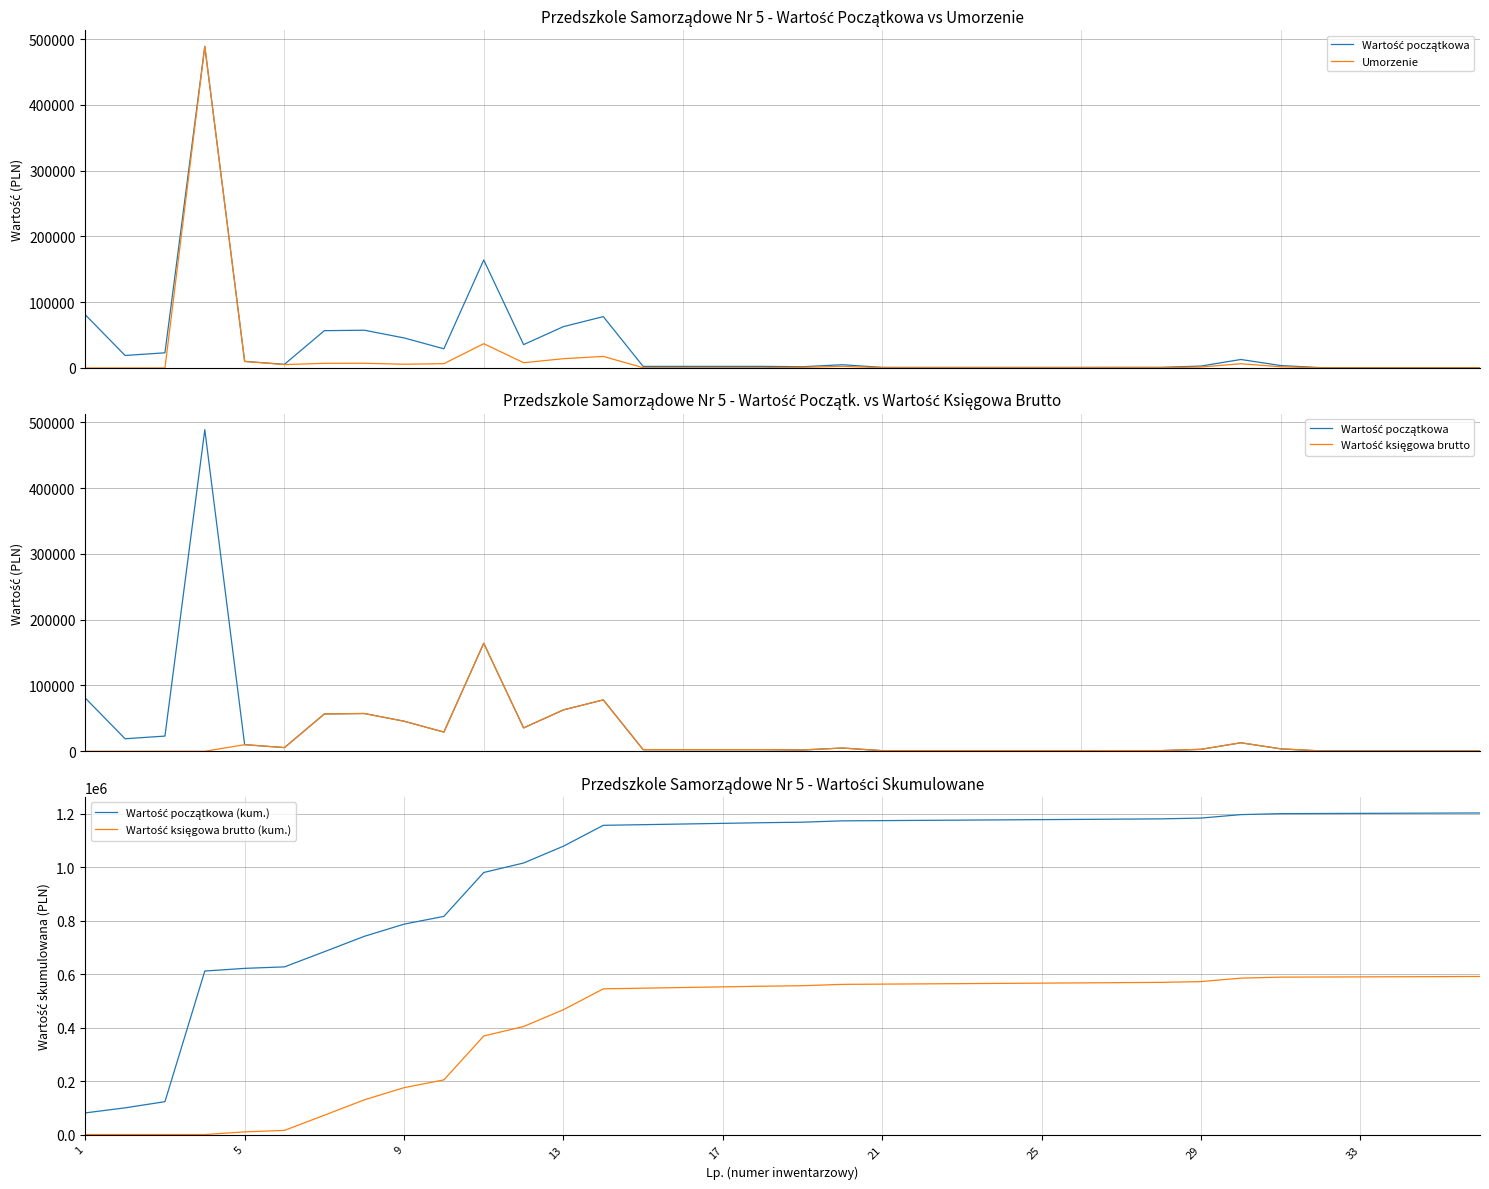

Reading left to right, transcribe all the data shown in this chart.

Wartość początkowa: 80928.0	19008.0	23076.0	488791.0	10000.0	5598.1	56714.4	57401.2	45698.8	29165.7	164168.0	35516.7	62875.1	78078.3	2450.2	2450.2	2450.2	2450.2	1968.0	4920.0	922.5	922.5	922.5	922.5	922.5	922.5	984.0	984.0	2952.0	12915.0	3690.0	492.0	492.0	492.0	492.0	492.0
Umorzenie: 0.0	0.0	0.0	488791.0	10000.0	5126.4	7089.3	7175.1	5712.4	6562.3	36937.8	7991.2	14146.9	17567.7	428.8	428.8	428.8	428.8	984.0	2460.0	461.2	461.2	461.2	461.2	461.2	461.2	492.0	492.0	1476.0	6457.5	1845.0	246.0	246.0	246.0	246.0	246.0
Wartość księgowa brutto: 0.0	0.0	0.0	0.0	10000.0	5598.1	56714.4	57401.2	45698.8	29165.7	164168.0	35516.7	62875.1	78078.3	2450.2	2450.2	2450.2	2450.2	1968.0	4920.0	922.5	922.5	922.5	922.5	922.5	922.5	984.0	984.0	2952.0	12915.0	3690.0	492.0	492.0	492.0	492.0	492.0
Wartość początkowa (kum.): 80928.0	99936.0	123012.0	611803.1	621803.1	627401.2	684115.6	741516.8	787215.6	816381.3	980549.3	1016066.0	1078941.0	1157019.4	1159469.5	1161919.7	1164369.8	1166820.0	1168788.0	1173708.0	1174630.5	1175553.0	1176475.5	1177398.0	1178320.5	1179243.0	1180227.0	1181211.0	1184163.0	1197078.0	1200768.0	1201260.0	1201752.0	1202244.0	1202736.0	1203228.0
Wartość księgowa brutto (kum.): 0.0	0.0	0.0	0.0	10000.0	15598.1	72312.6	129713.7	175412.6	204578.3	368746.2	404262.9	467138.0	545216.3	547666.5	550116.6	552566.8	555017.0	556985.0	561905.0	562827.5	563750.0	564672.5	565595.0	566517.5	567440.0	568424.0	569408.0	572360.0	585275.0	588965.0	589457.0	589949.0	590441.0	590933.0	591425.0